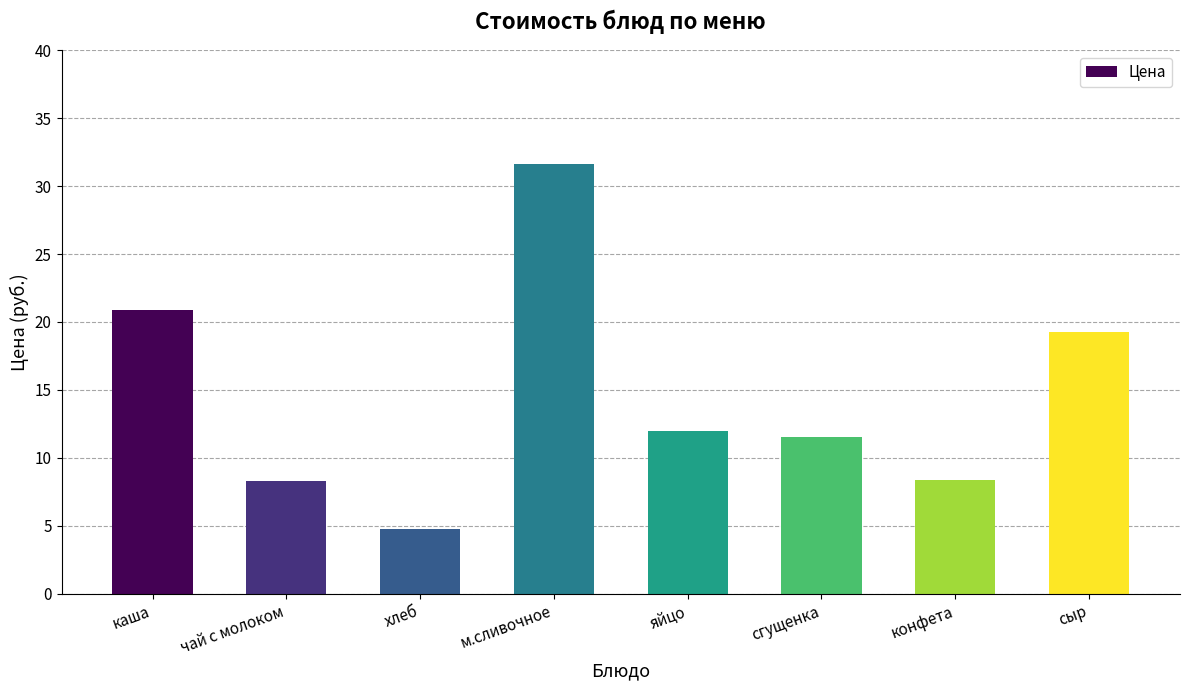

Where does the data first go above 12?

каша